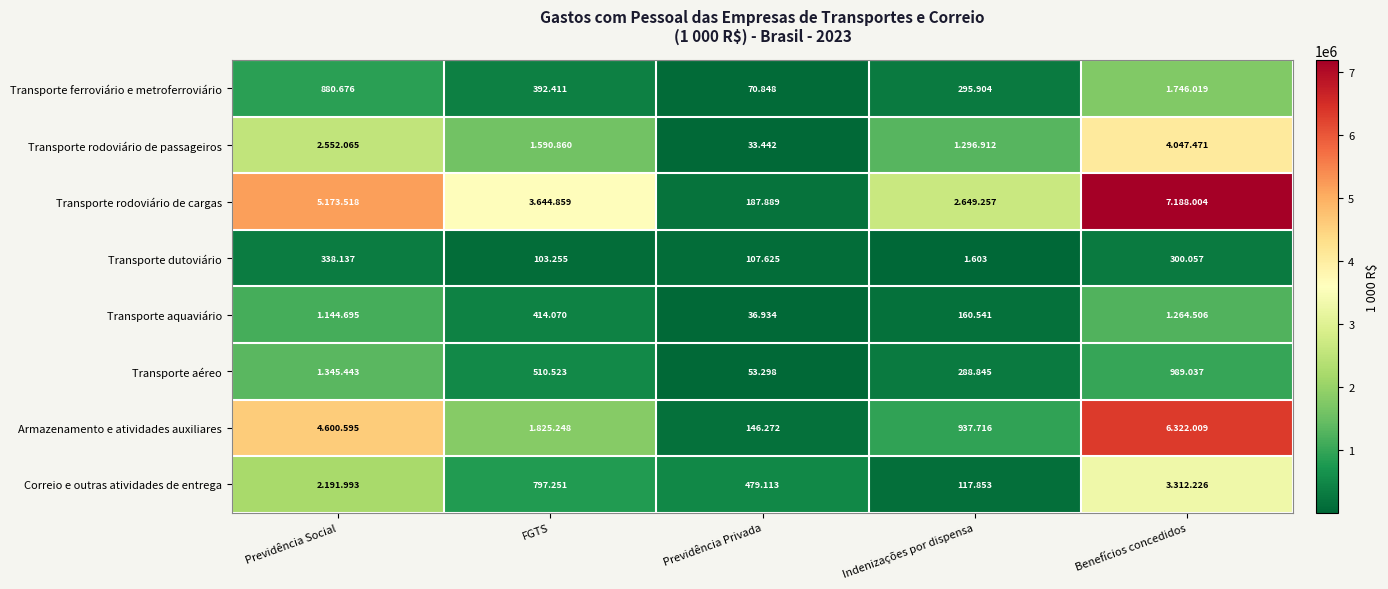

Rank the series at FGTS from highest to lowest value.

Transporte rodoviário de cargas, Armazenamento e atividades auxiliares, Transporte rodoviário de passageiros, Correio e outras atividades de entrega, Transporte aéreo, Transporte aquaviário, Transporte ferroviário e metroferroviário, Transporte dutoviário